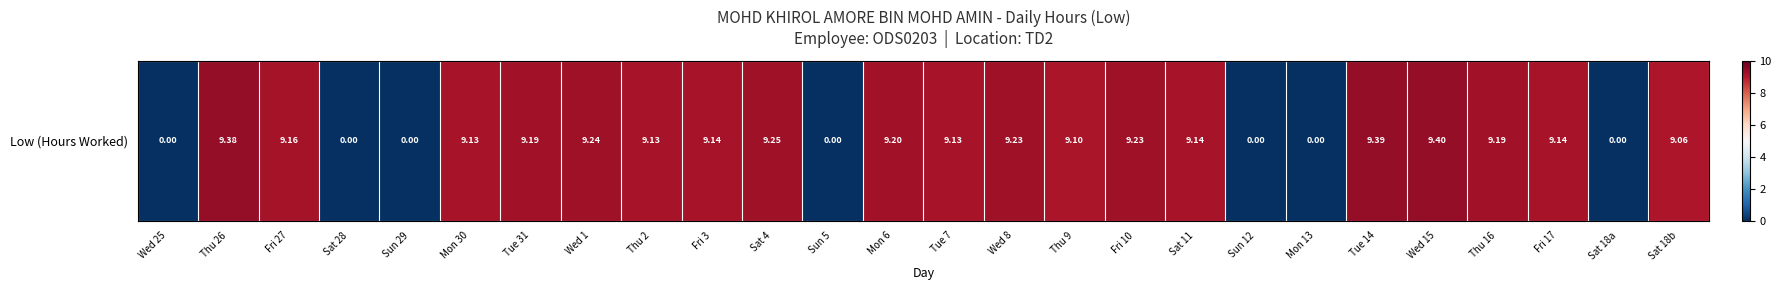

The value at Sat 4 is 12.1. True or false?

False